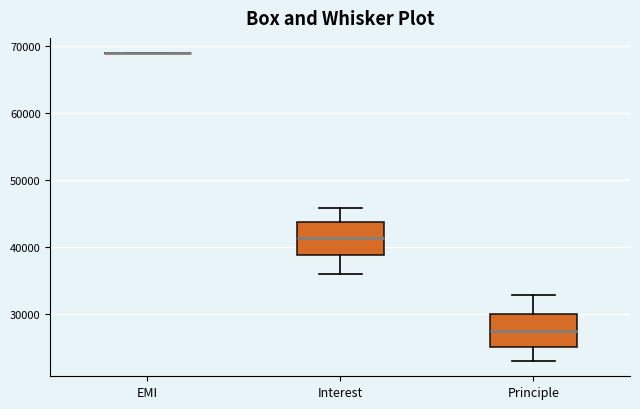

Where does the median line of the box for Principle sit on the y-axis? The values are not printed on the chart, so give them approximately, as read against the axis.

28000